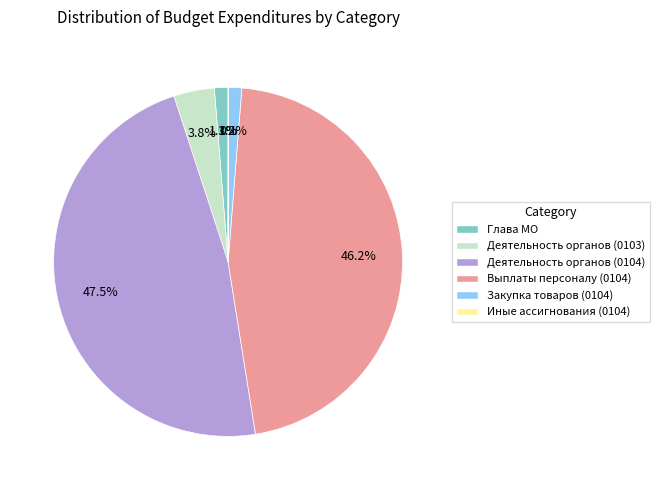

Do Деятельность органов (0104) and Выплаты персоналу (0104) together represent more than half of the pie?

Yes